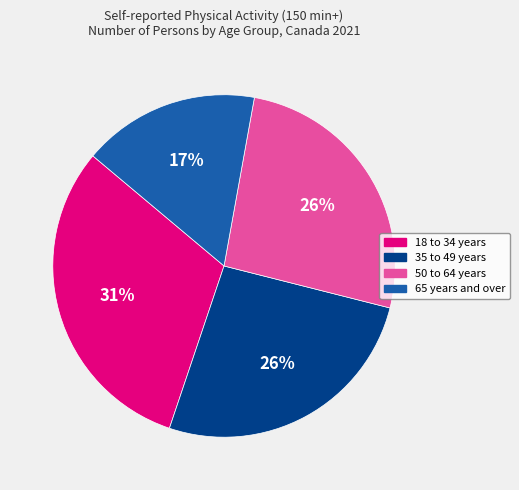

Approximately how many times larger is the value at 18 to 34 years compared to 65 years and over?

1.8